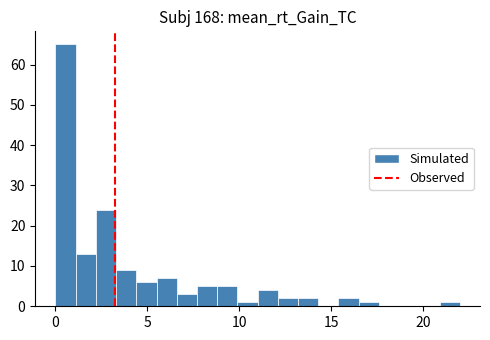

Read against the x-axis, roughly where is the centre of the tallest bar?

0.5